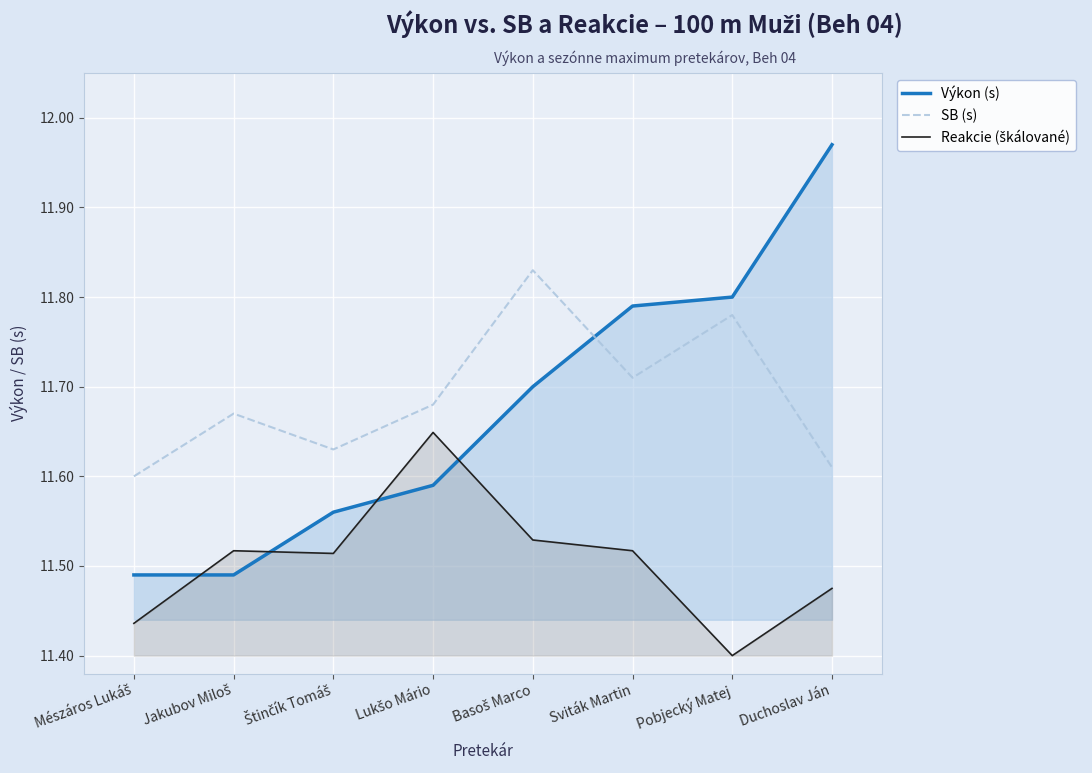

Reading left to right, transcribe all the data shown in this chart.

Výkon (s): Mészáros Lukáš=11.5	Jakubov Miloš=11.5	Štinčík Tomáš=11.6	Lukšo Mário=11.6	Basoš Marco=11.7	Sviták Martin=11.8	Pobjecký Matej=11.8	Duchoslav Ján=12.0
SB (s): Mészáros Lukáš=11.6	Jakubov Miloš=11.7	Štinčík Tomáš=11.6	Lukšo Mário=11.7	Basoš Marco=11.8	Sviták Martin=11.7	Pobjecký Matej=11.8	Duchoslav Ján=11.6
Reakcie (škálované): Mészáros Lukáš=11.4	Jakubov Miloš=11.5	Štinčík Tomáš=11.5	Lukšo Mário=11.6	Basoš Marco=11.5	Sviták Martin=11.5	Pobjecký Matej=11.4	Duchoslav Ján=11.5